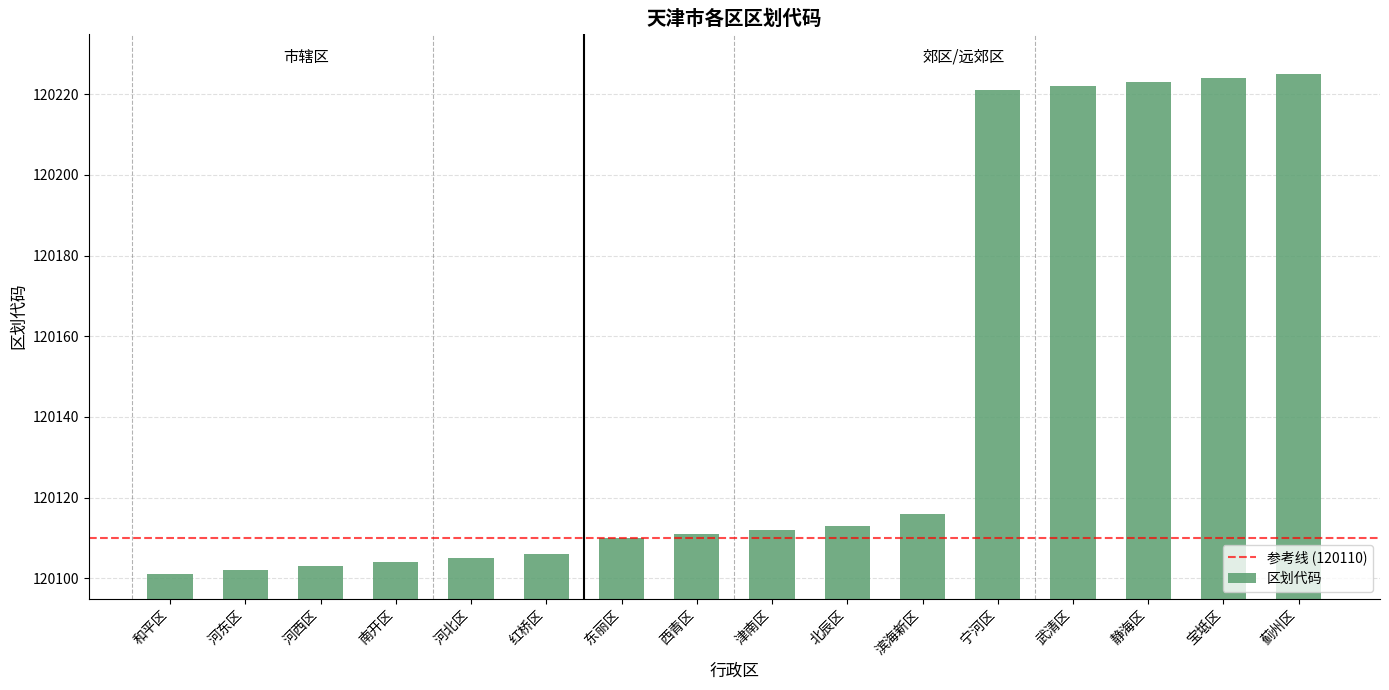

What is the sum of all values?

1922298